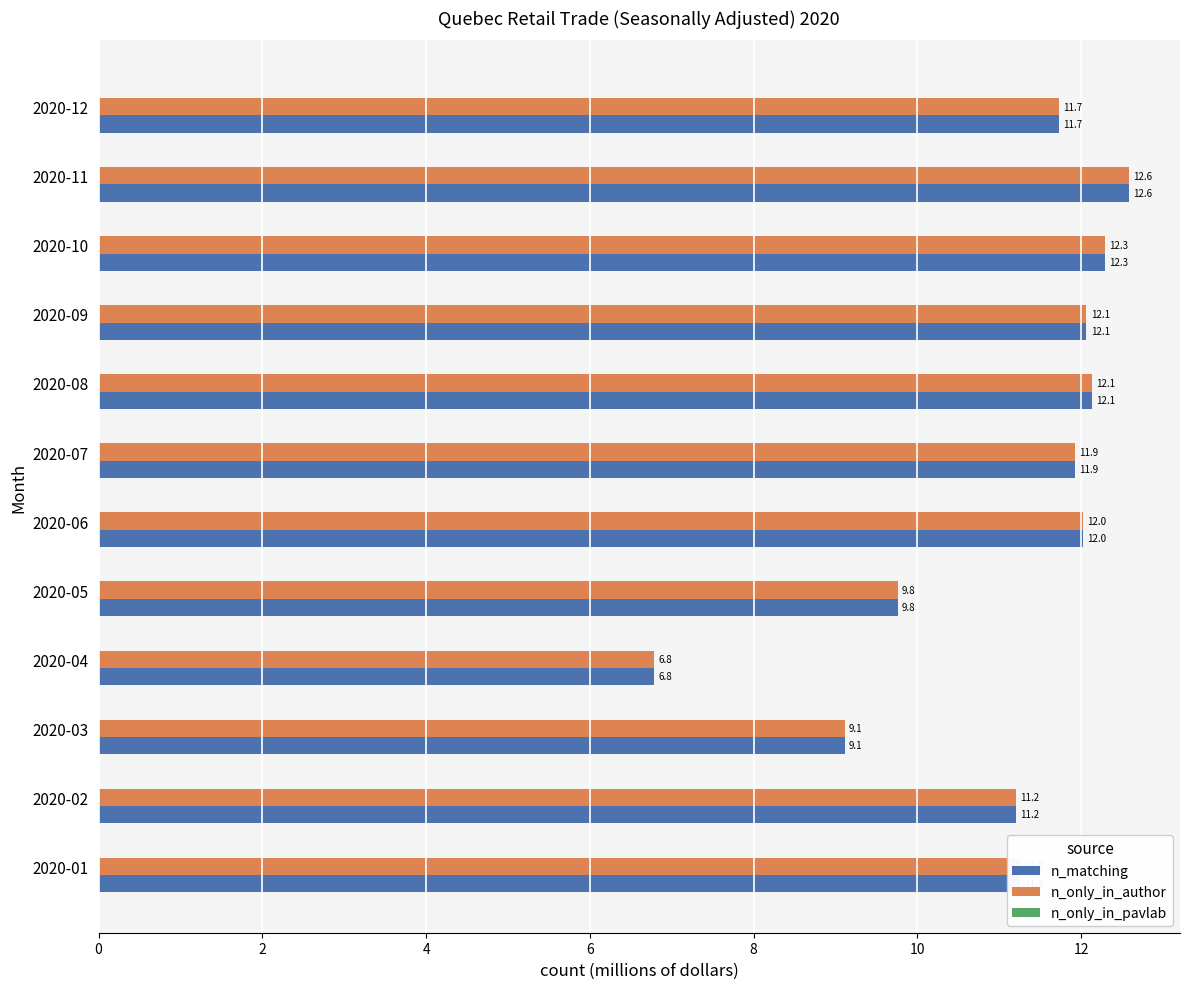

What value does the n_matching series have at 2020-04?

6.8